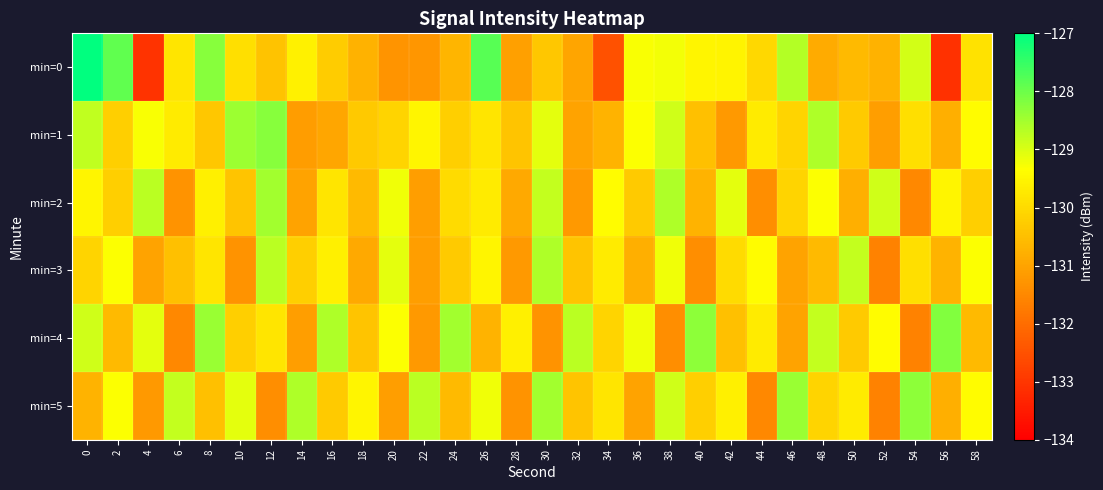

What is the difference between the highest and lowest values at 22?

2.5